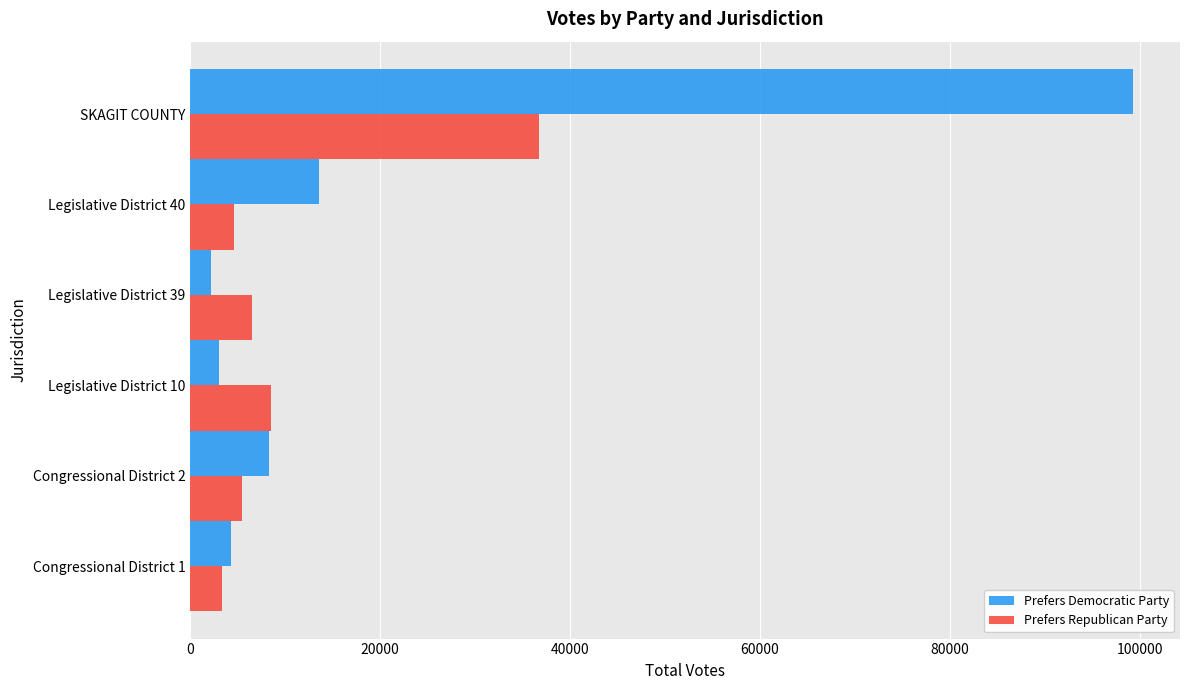

Which series has the widest spread of values?

Prefers Democratic Party